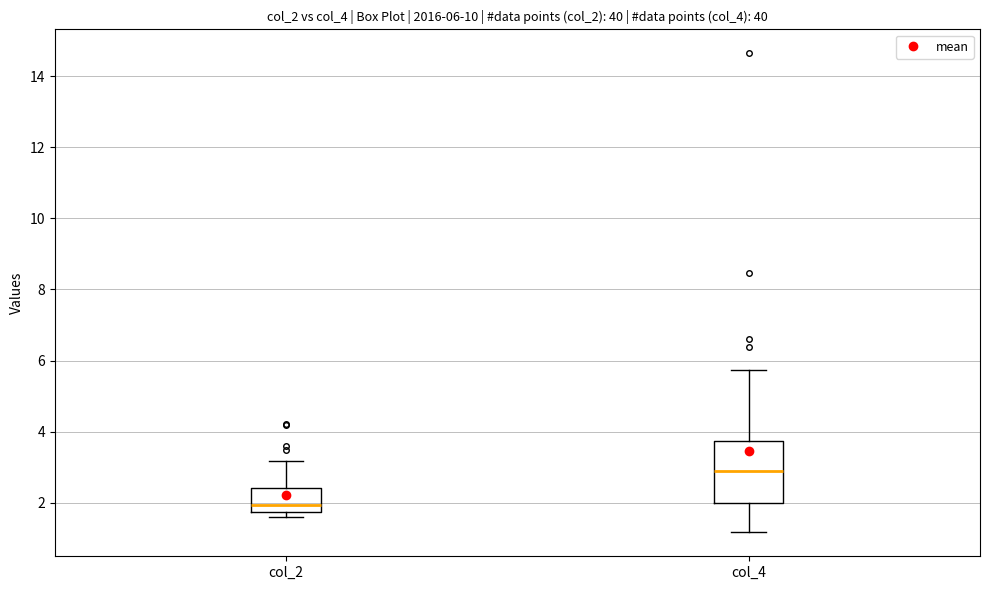

Comparing the boxes themselves (not the whiskers), which one is the tallest?

col_4